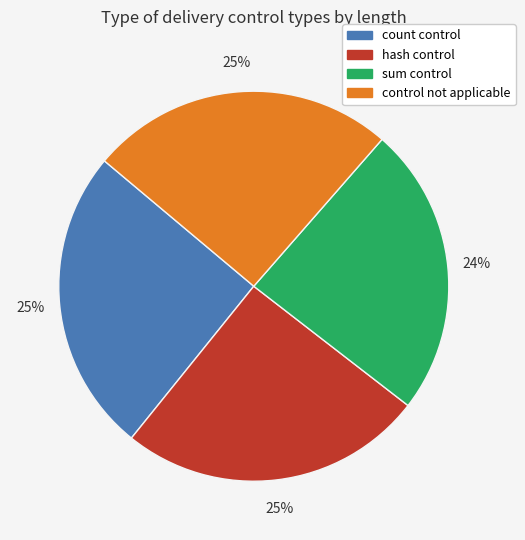

Is there a majority slice in this chart?

No